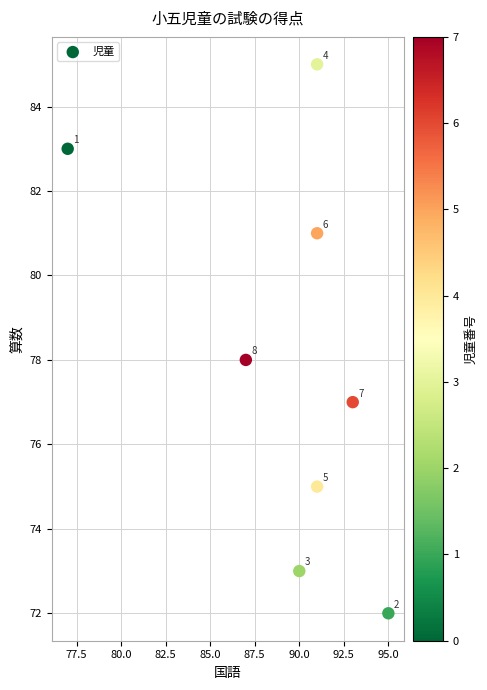

What Y value in the scatter plot is closest to 78?

78